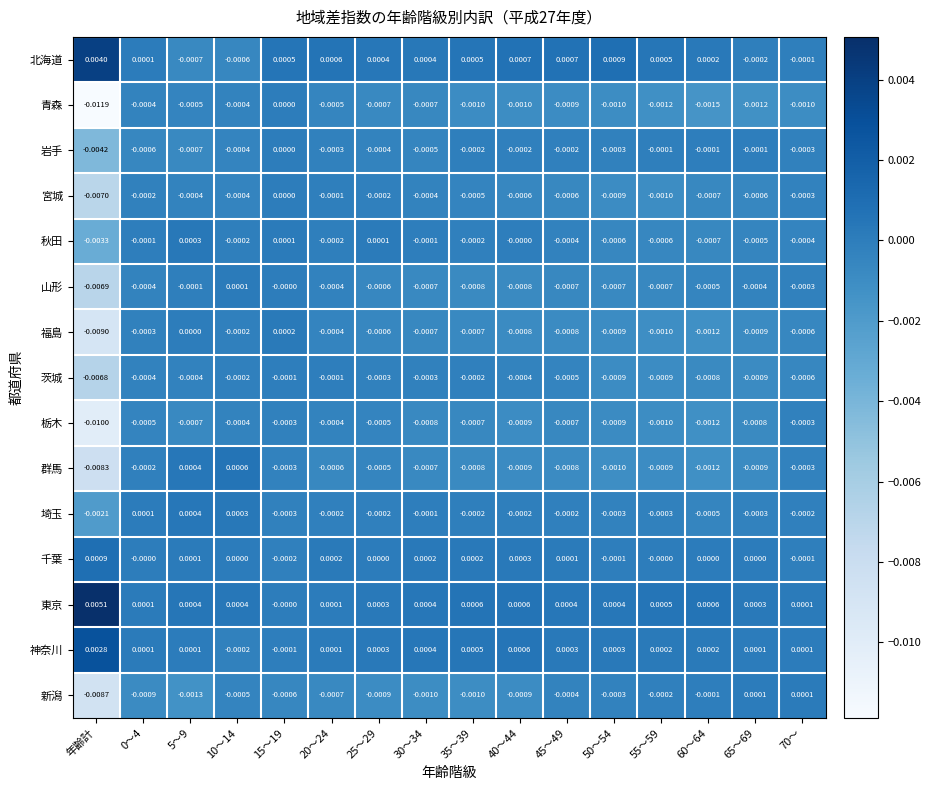

Count the number of categories in the chart.

16